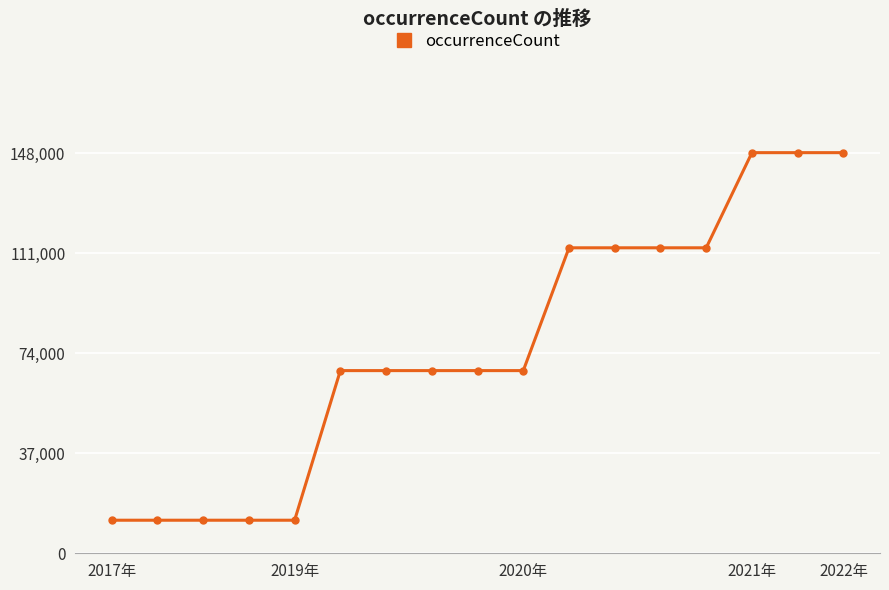

What is the maximum value shown in the chart?

148218